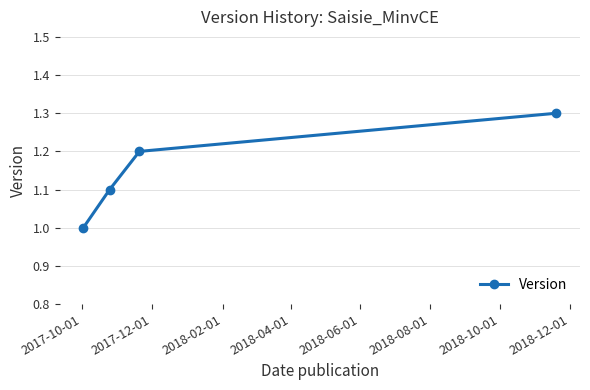

True or false: there are more than 1 points higher than both neighbors.

False